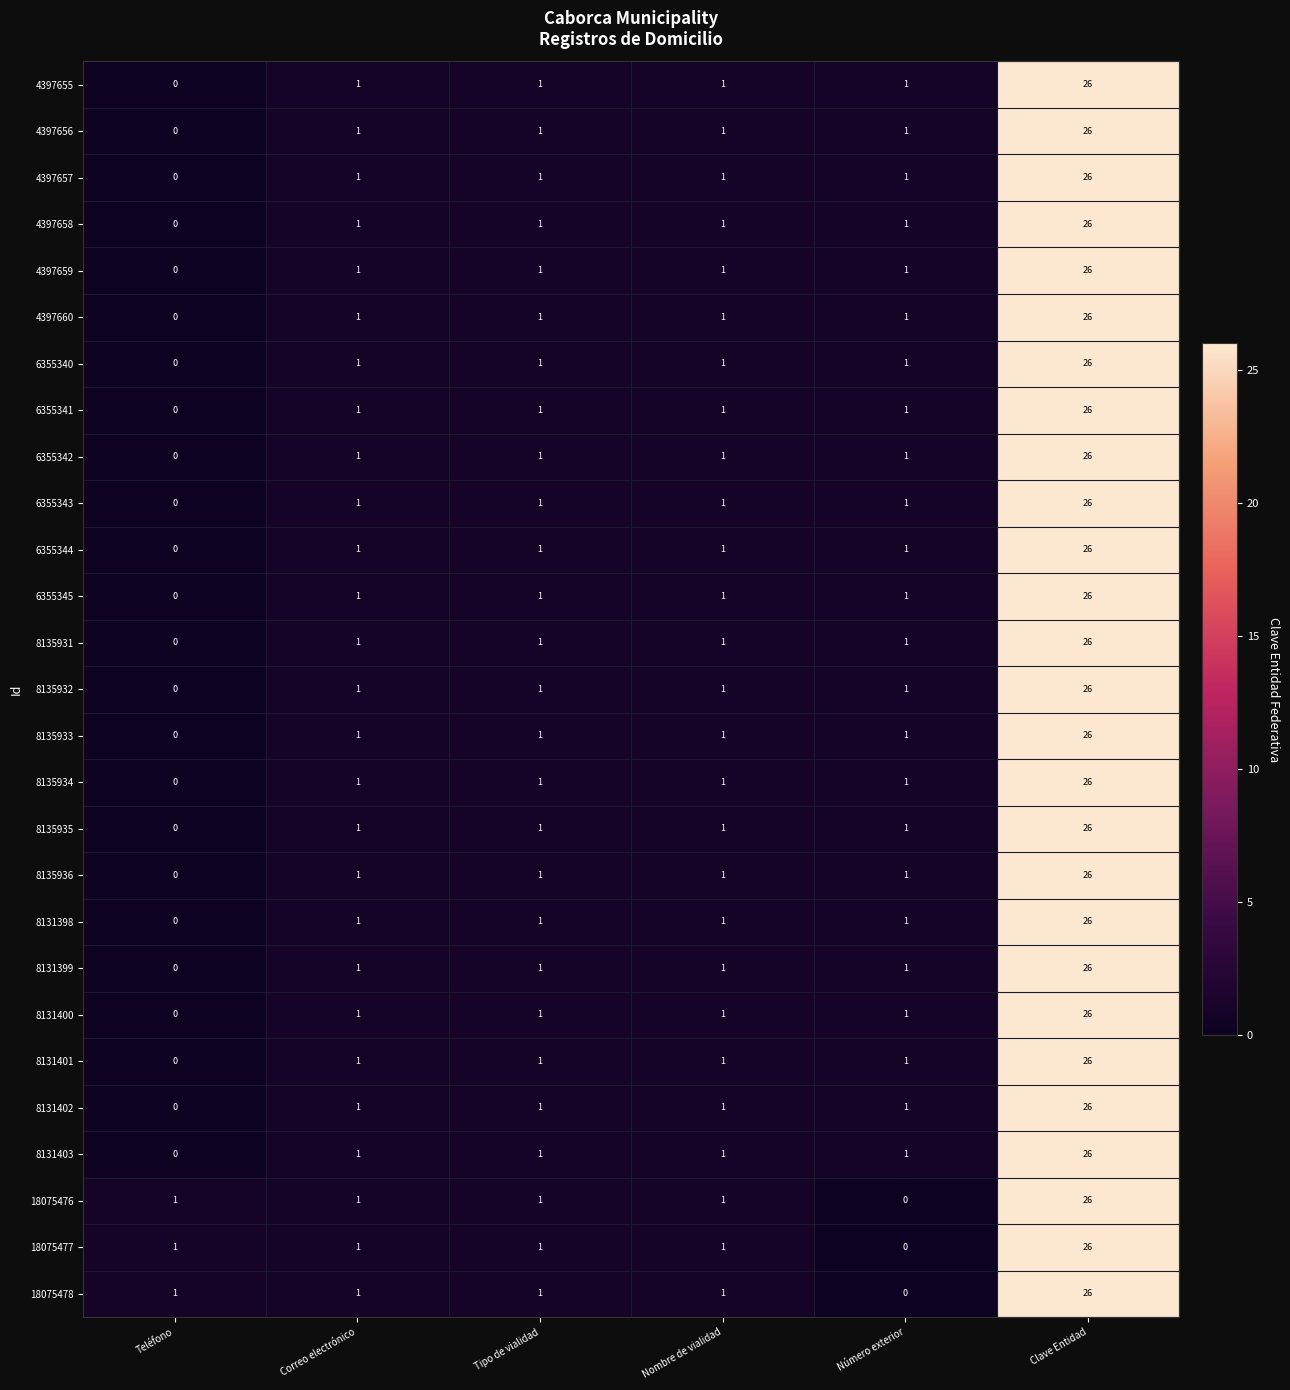

At which category is the sum across all series the highest?

Clave Entidad